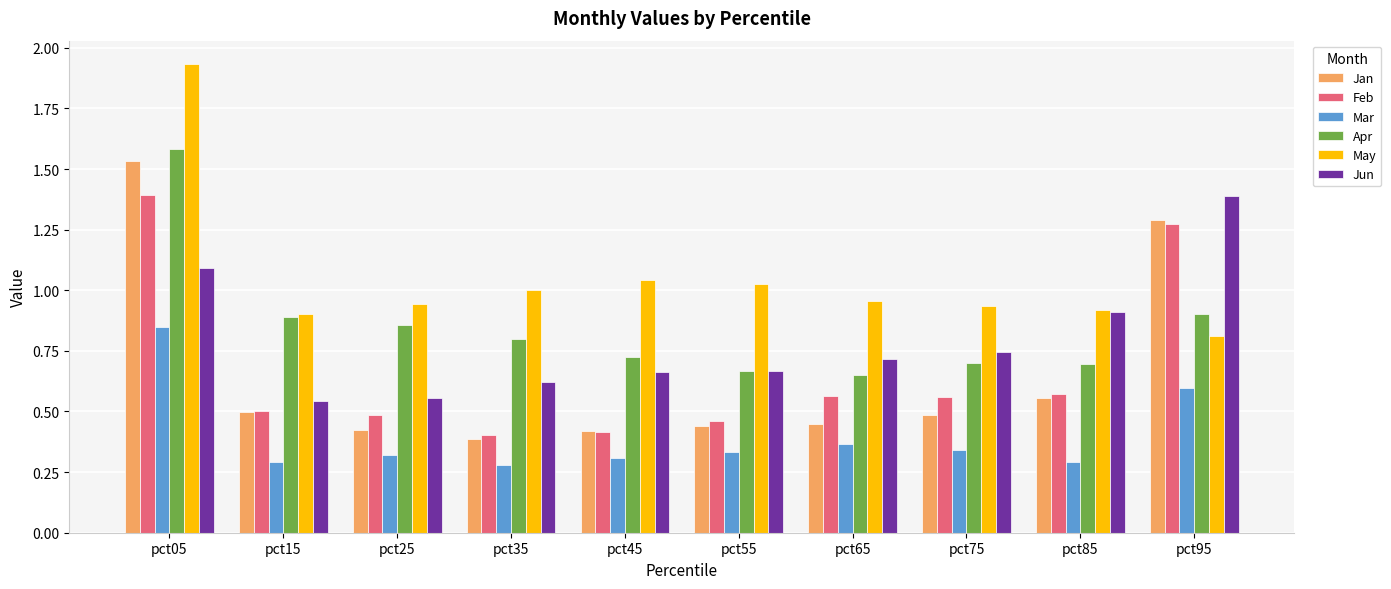

What is the sum of the Jun values at pct55 and pct65?

1.4